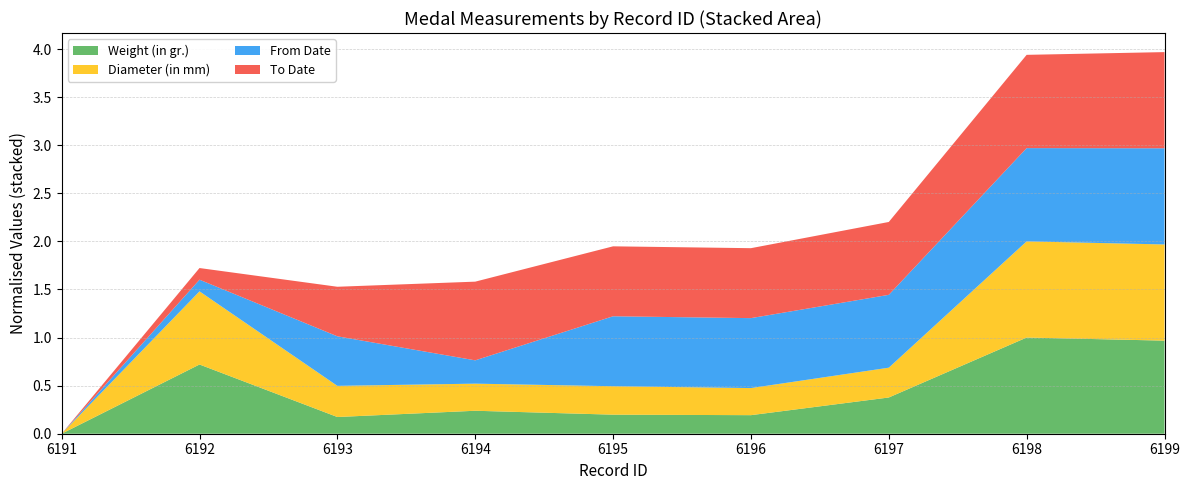

At which label does Weight (in gr.) reach its minimum?

6191